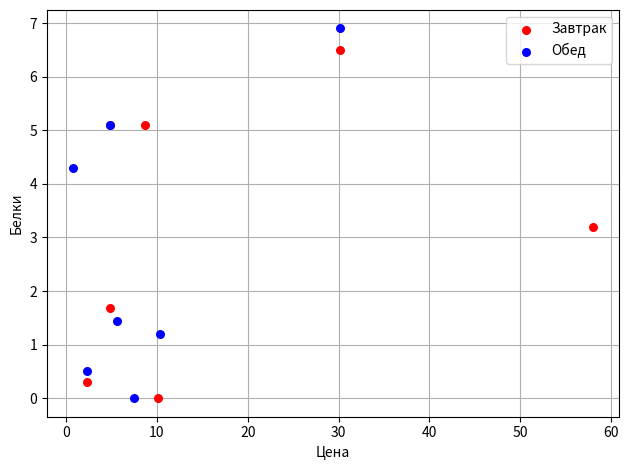

Which series has the largest Y range (max minus min)?

Обед